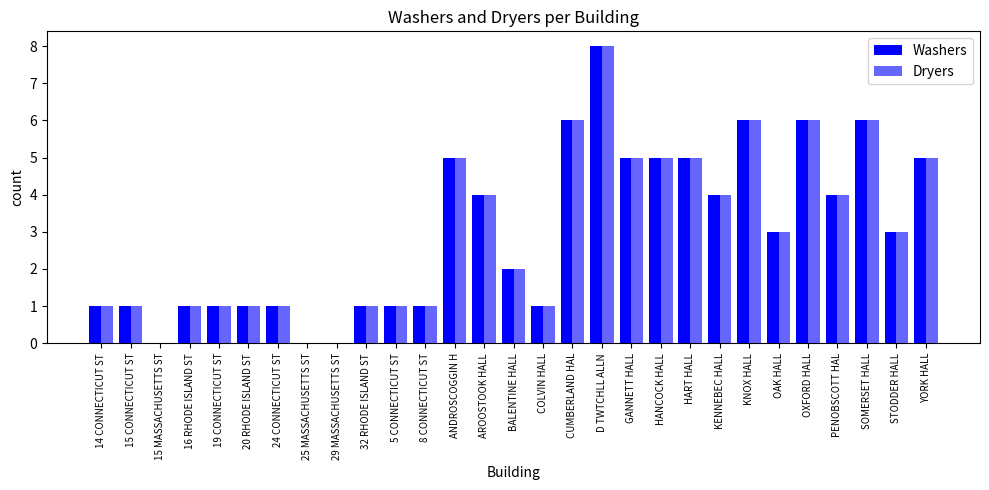

Are the bars horizontal?

No